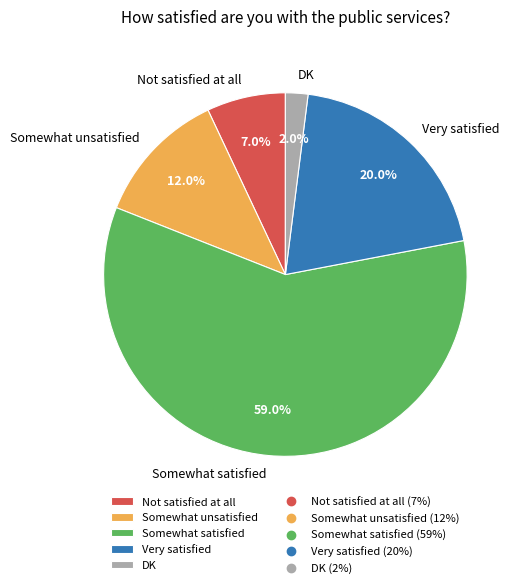

To the nearest percent, what is the average slice percentage?

20%